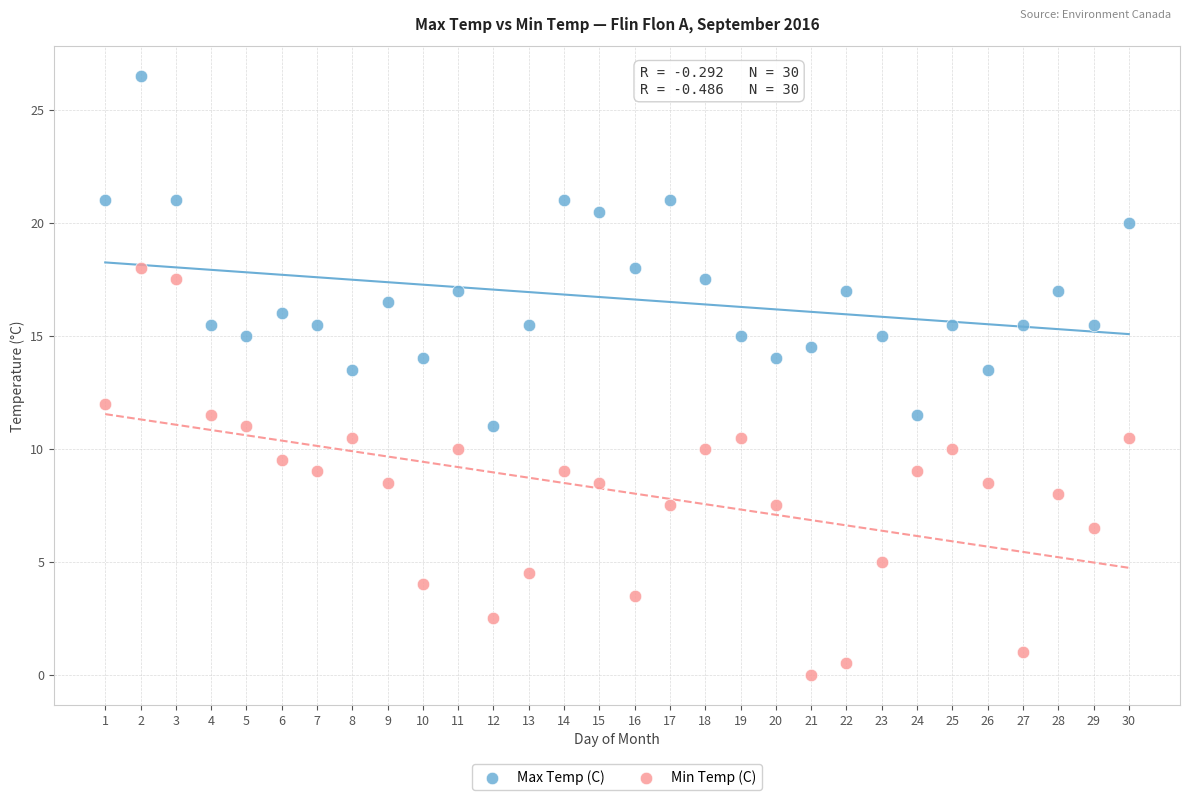

Which series has the largest Y range (max minus min)?

Min Temp (C)